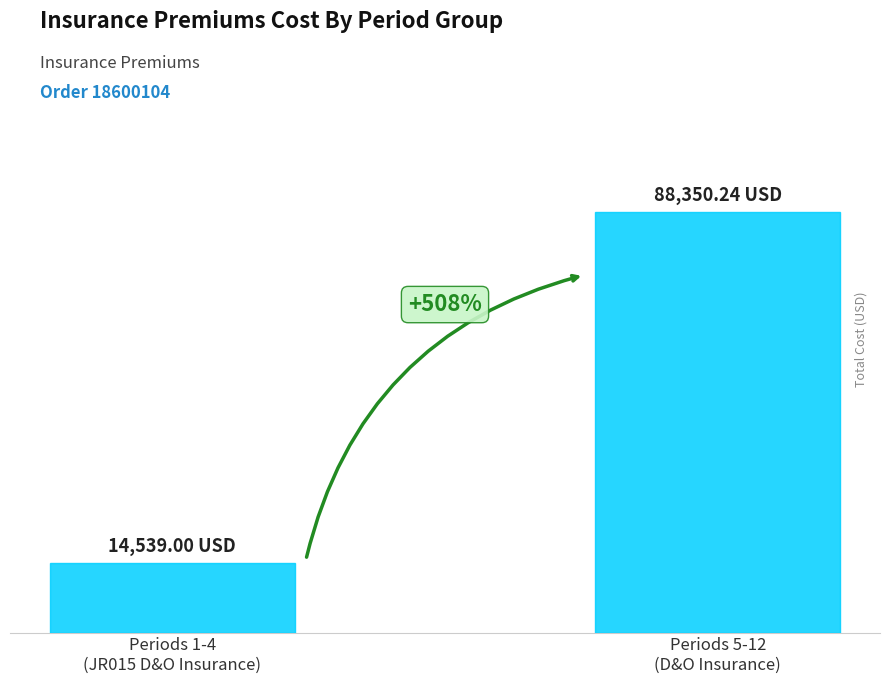

At which label does the data first exceed 88350?

Periods 5-12
(D&O Insurance)